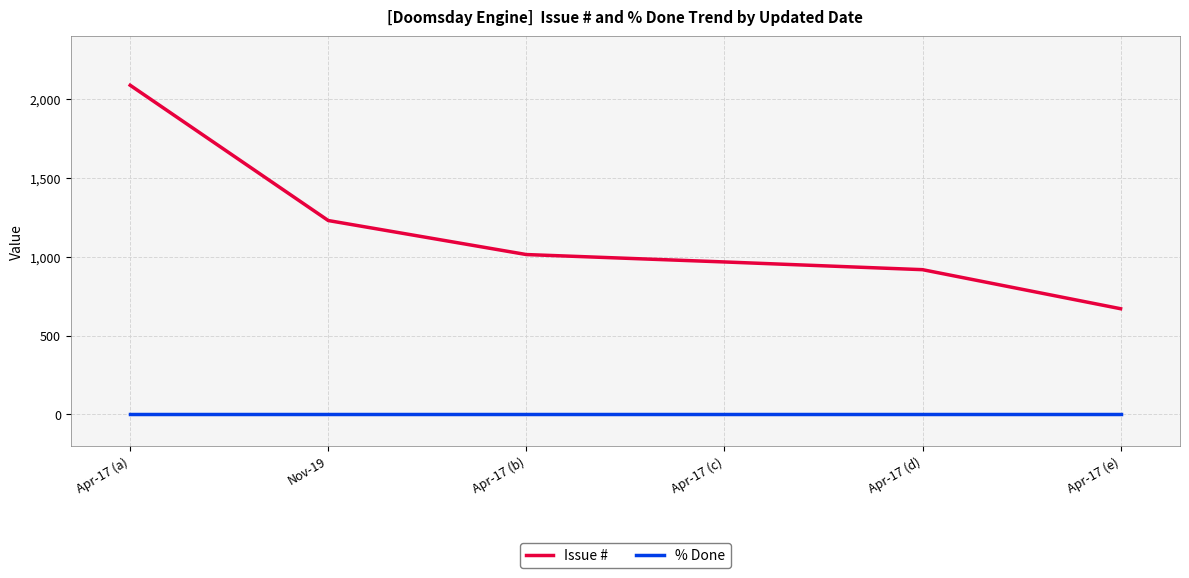

Which series has the widest spread of values?

Issue #